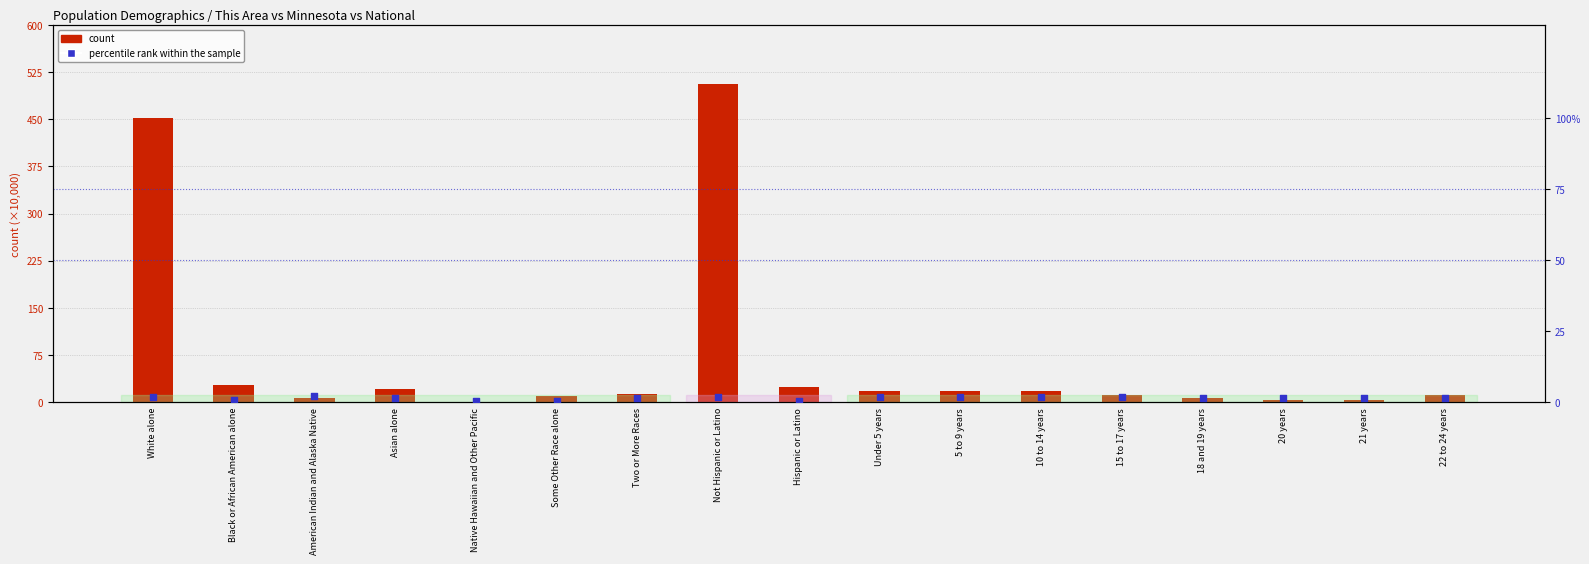

What is the total value across all series at 5 to 9 years?

19.9